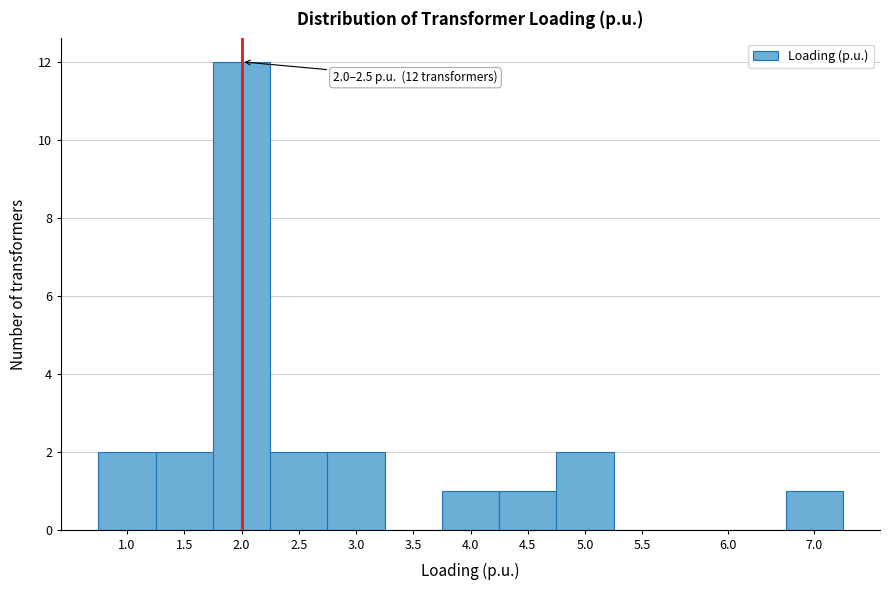

Reading left to right, transcribe all the data shown in this chart.

1.0=2	1.5=2	2.0=12	2.5=2	3.0=2	3.5=0	4.0=1	4.5=1	5.0=2	5.5=0	6.0=0	7.0=1